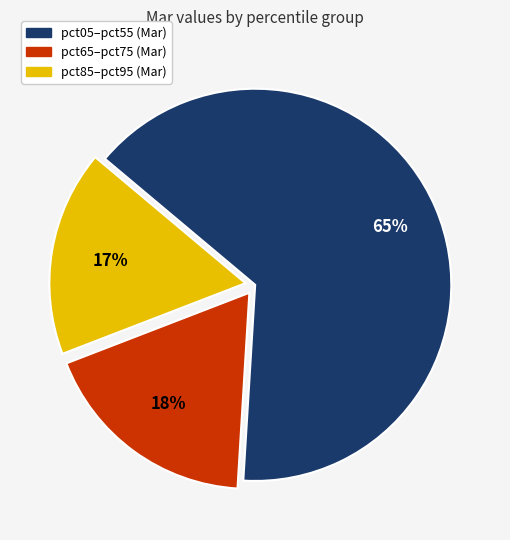

Is there any slice that represents more than half of the pie?

Yes